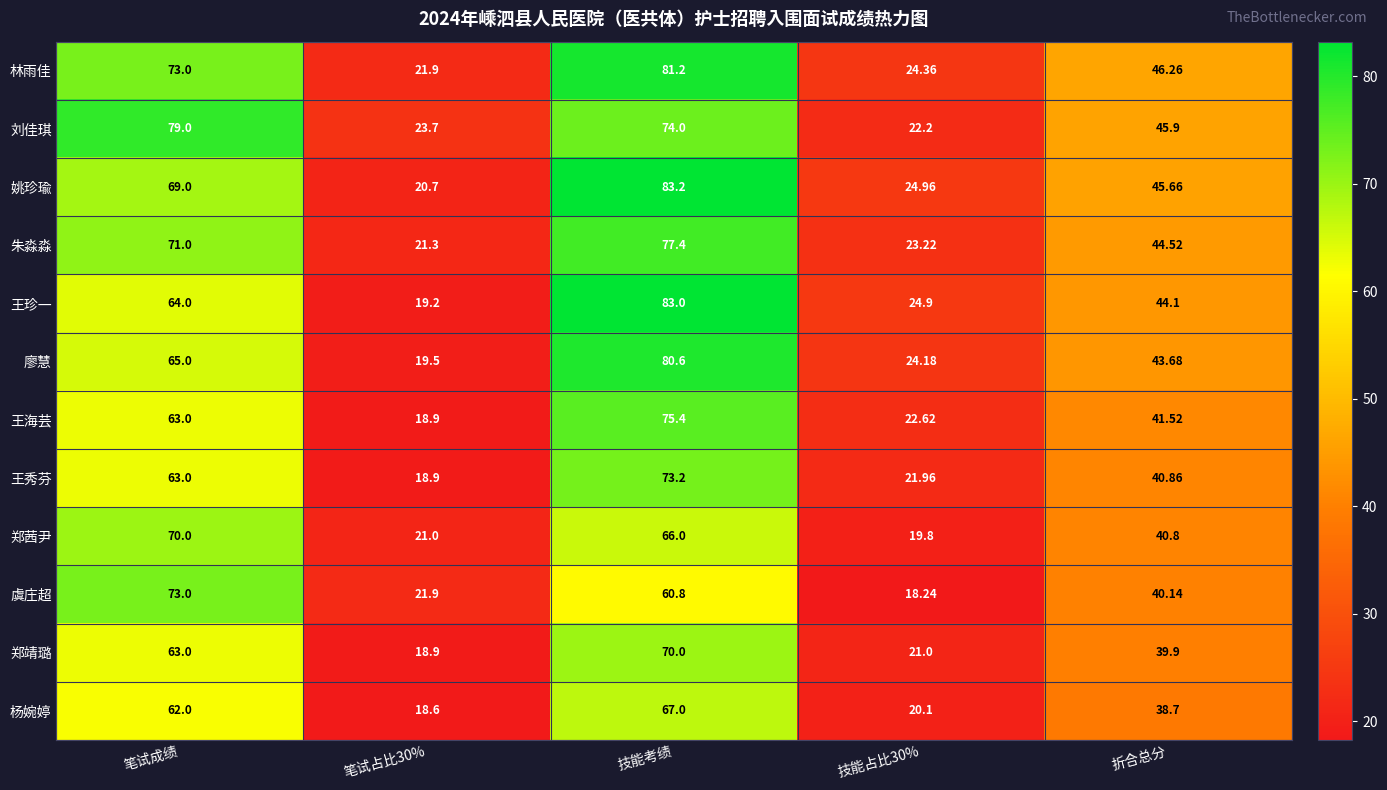

Which label corresponds to the largest value in the chart?

技能考绩